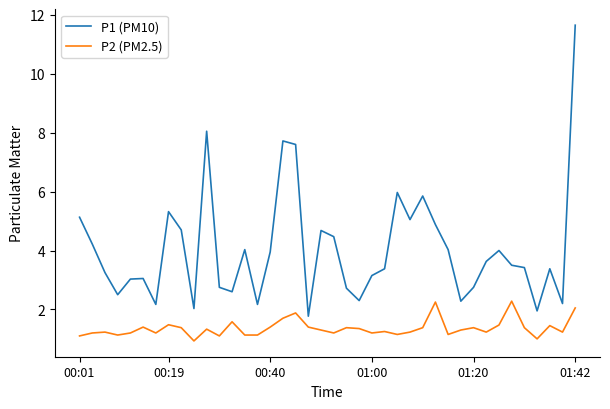

Rank the series by their average value, from lowest to highest.

P2 (PM2.5), P1 (PM10)